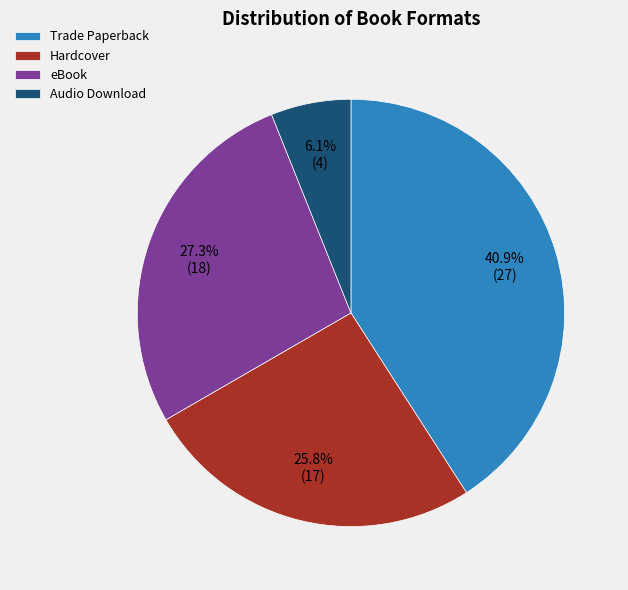

To the nearest percent, what is the average slice percentage?

25%